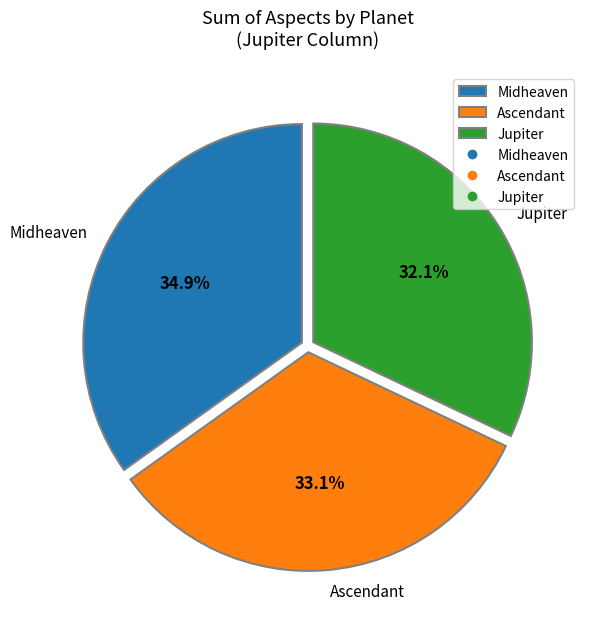

Which category has the smallest portion of the pie?

Jupiter